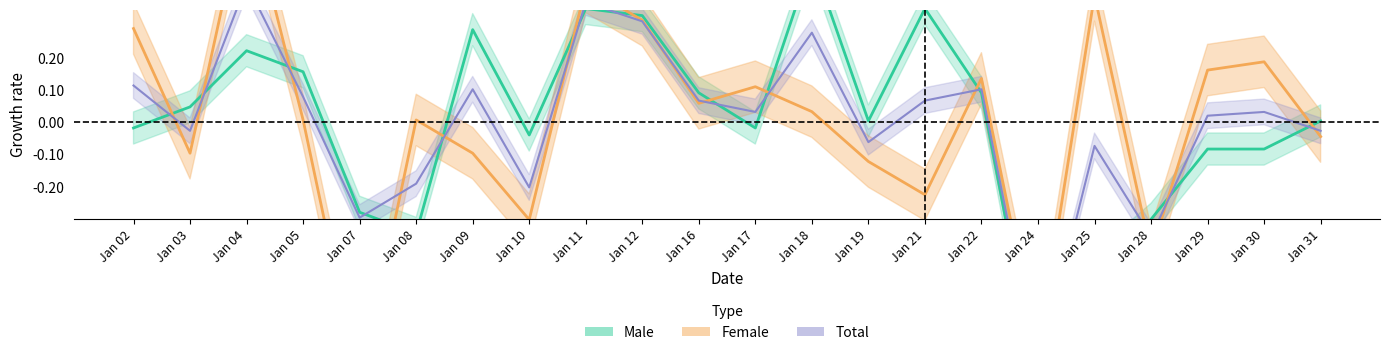

How many intersections are there between Female and Total?

13